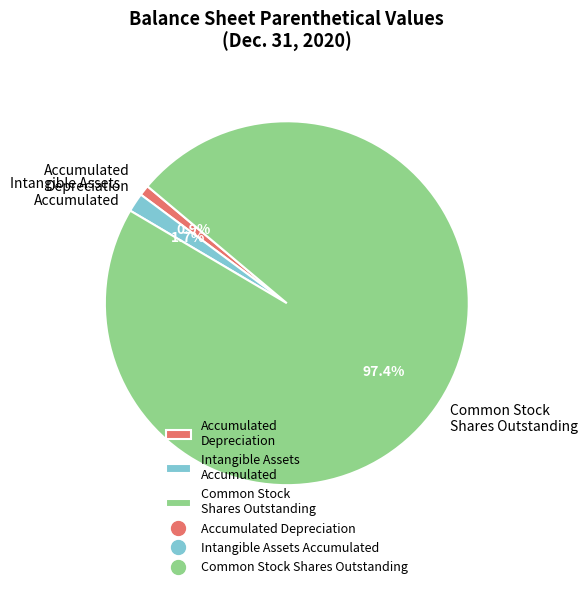

Rank the categories by value from lowest to highest.

Accumulated Depreciation, Intangible Assets Accumulated, Common Stock Shares Outstanding